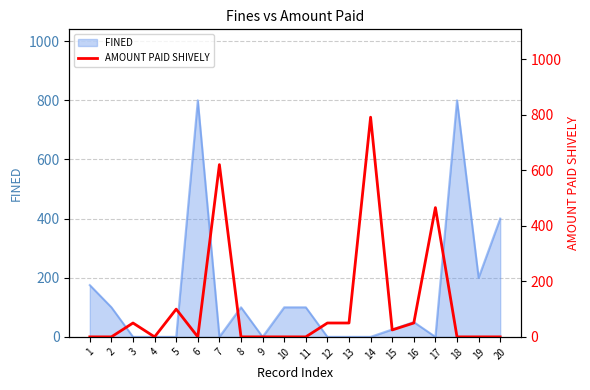

The value of FINED at 13 is 346. True or false?

False